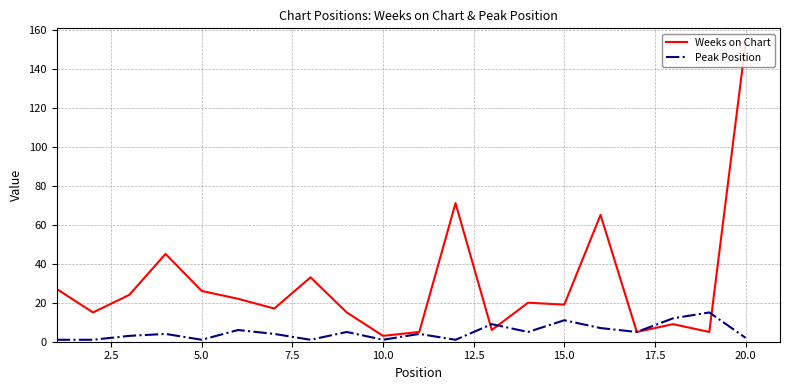

Which series has the largest total across all categories?

Weeks on Chart